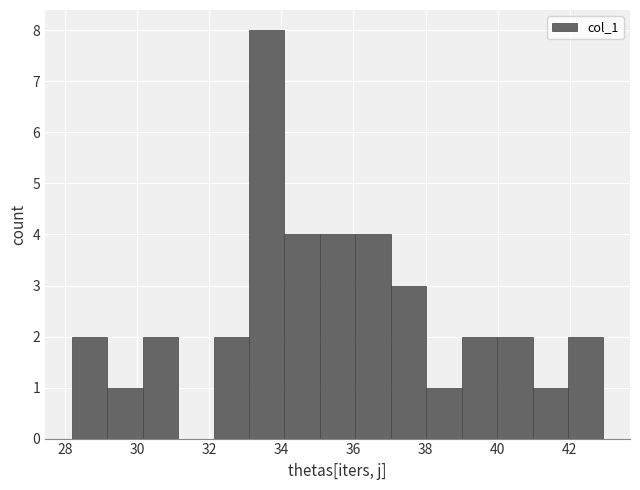

Reading left to right, list every bar in this chart as the range it spans on the x-axis followed by its height. Neither the bar edges nor the heights are printed on the chart, so give them approximately, as read against the axes.

28.2 to 29.2: 2
29.2 to 30.2: 1
30.2 to 31.2: 2
31.2 to 32.2: 0
32.2 to 33.0: 2
33.0 to 34.0: 8
34.0 to 35.0: 4
35.0 to 36.0: 4
36.0 to 37.0: 4
37.0 to 38.0: 3
38.0 to 39.0: 1
39.0 to 40.0: 2
40.0 to 41.0: 2
41.0 to 42.0: 1
42.0 to 43.0: 2